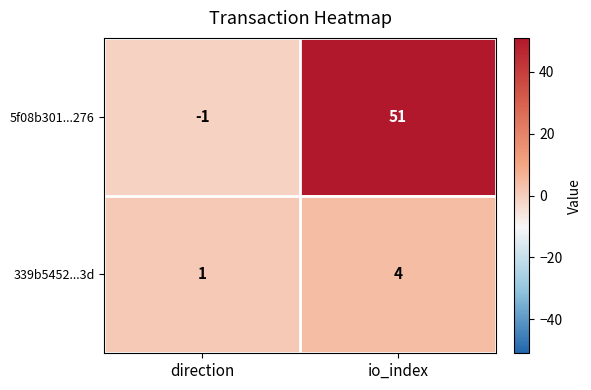

List the series in order of their overall mean, highest first.

5f08b301...276, 339b5452...3d